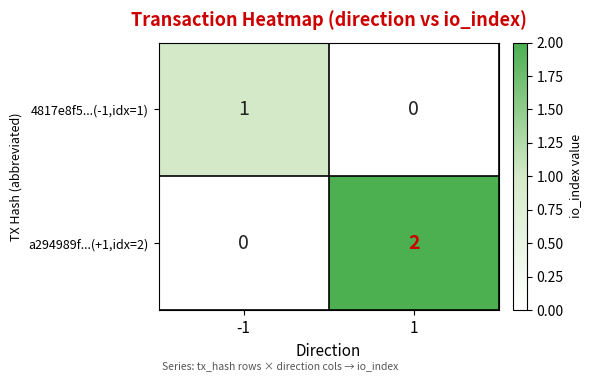

Reading left to right, what are all the values shown in this chart?

4817e8f5...(-1,idx=1): -1=1	1=0
a294989f...(+1,idx=2): -1=0	1=2